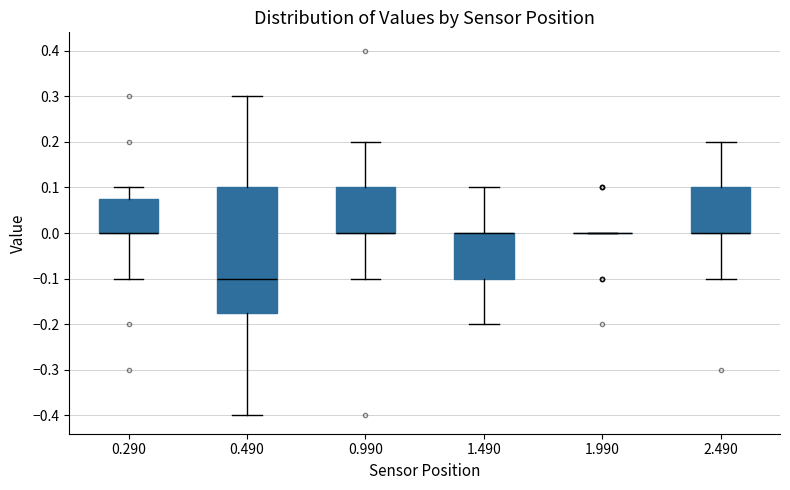

Where is the lower edge of the box at x = 0.290 on the y-axis? The values are not printed on the chart, so give them approximately, as read against the axis.

0.00